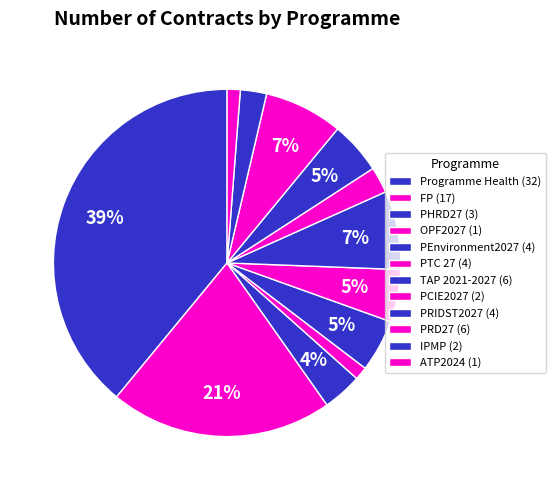

Count the number of slices in the pie.

12